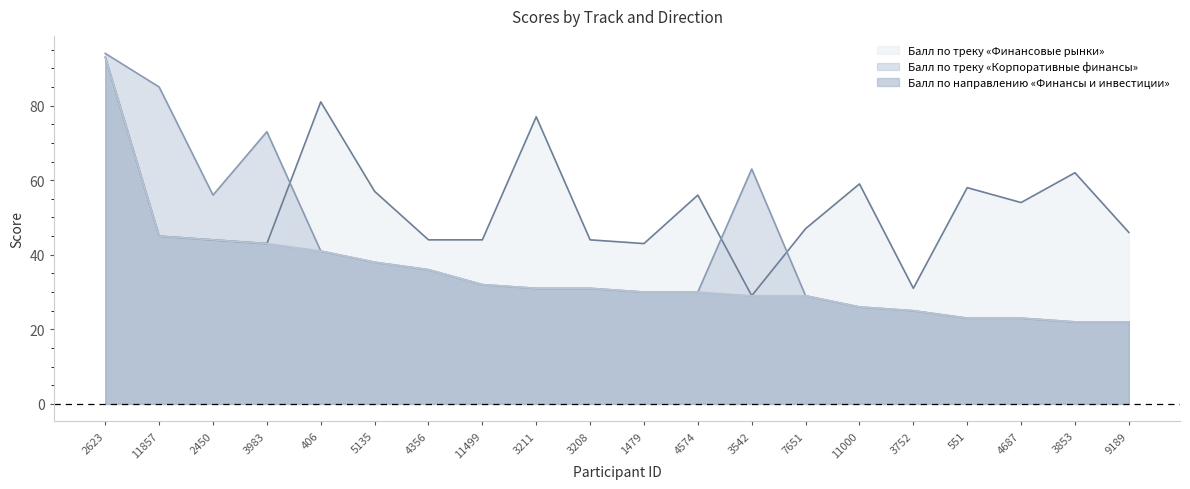

Which series has the largest total across all categories?

Балл по треку «Финансовые рынки»